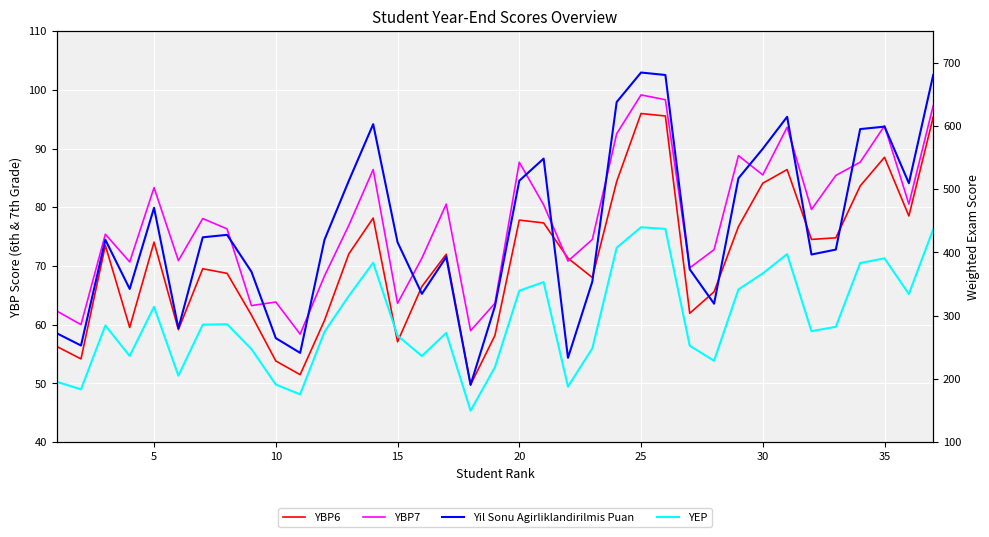

True or false: YBP6 and YEP cross at least once.

False